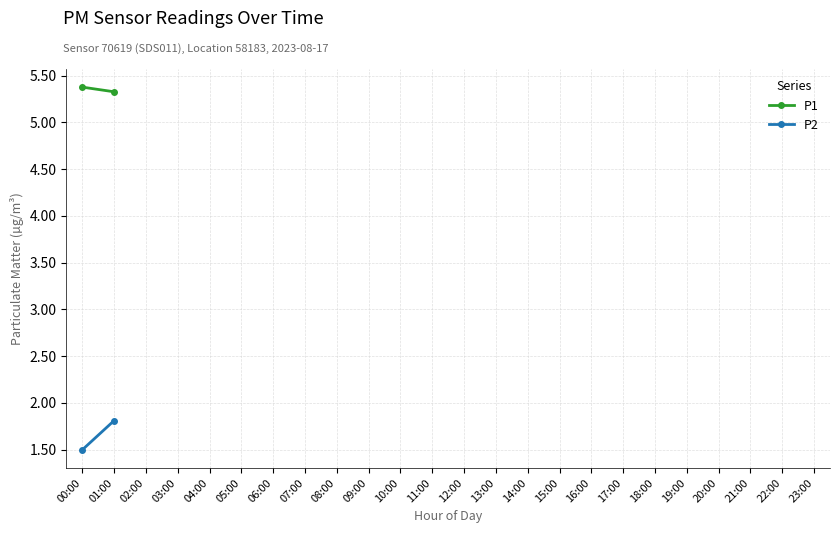

Between 00:00 and 01:00, which series saw the biggest shift?

P2